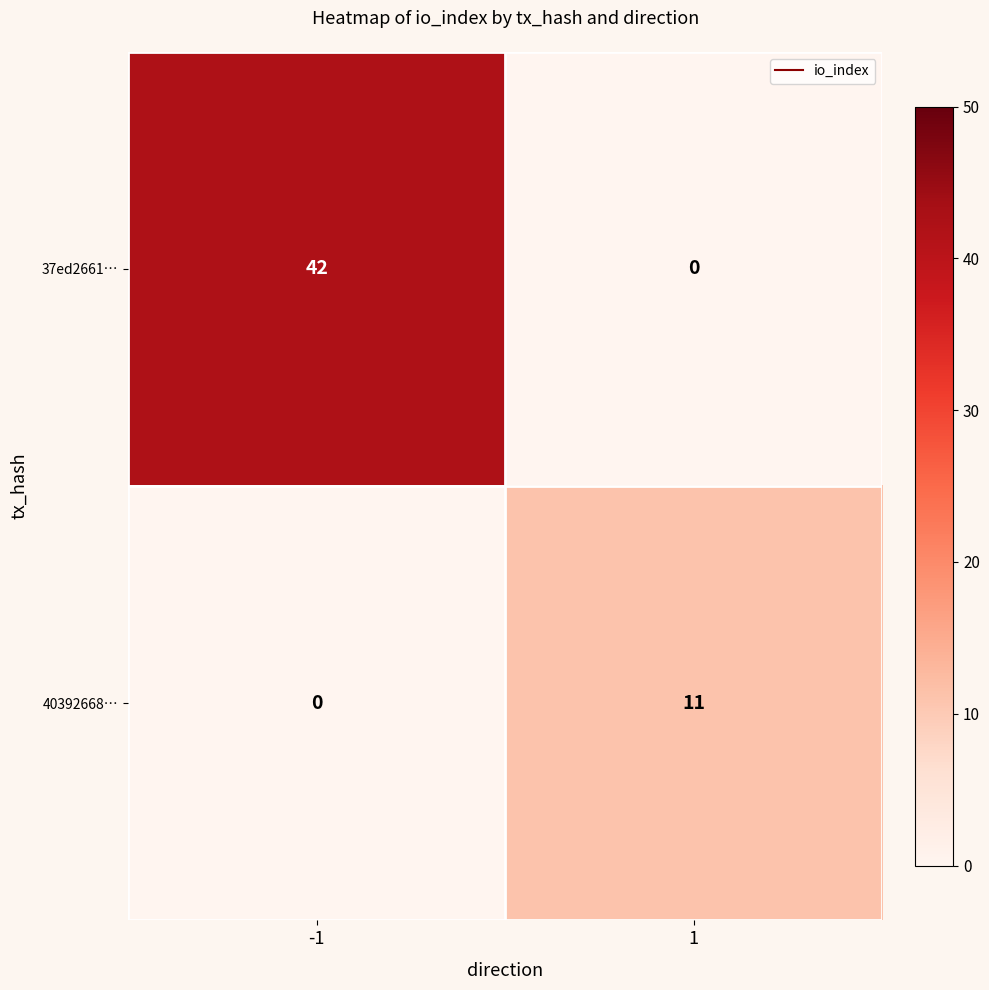

What is the highest value of the 40392668… series?

11